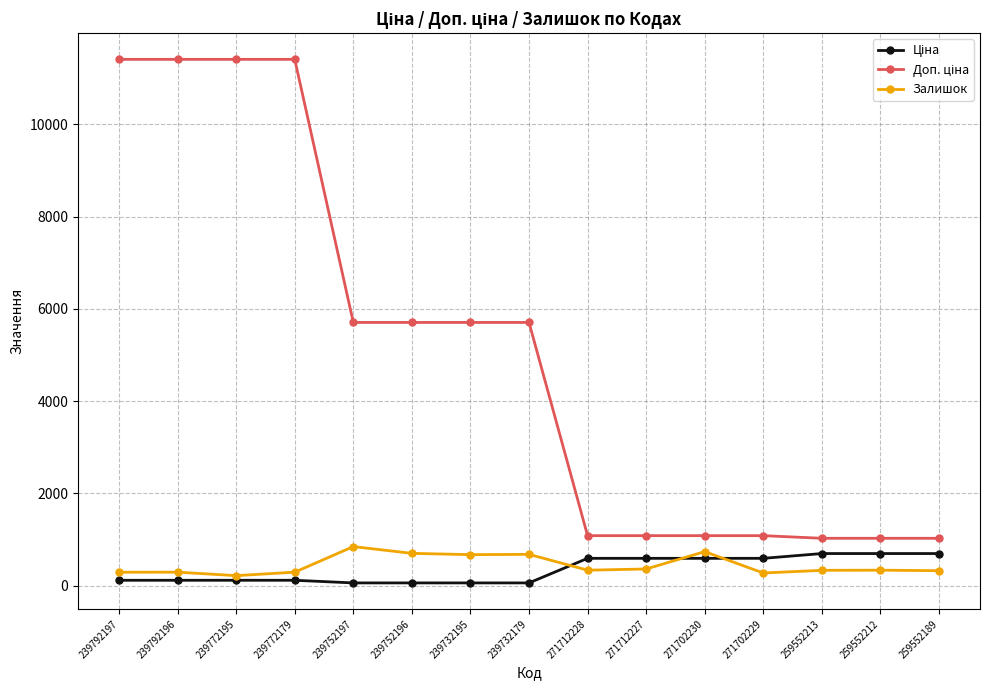

Count the number of categories in the chart.

15